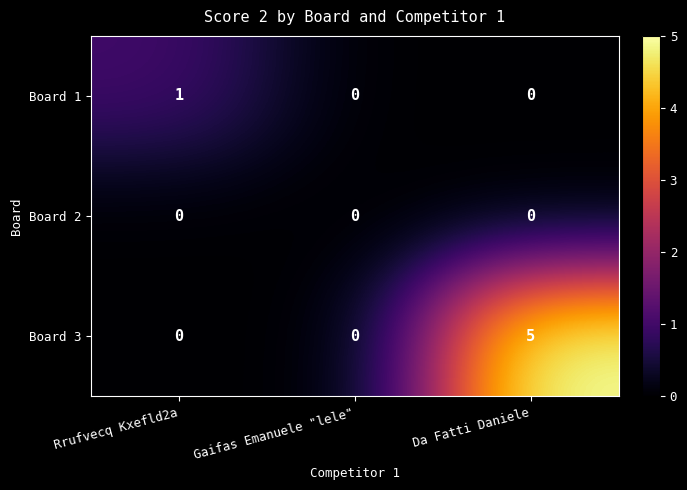

How many distinct data groups are displayed?

3